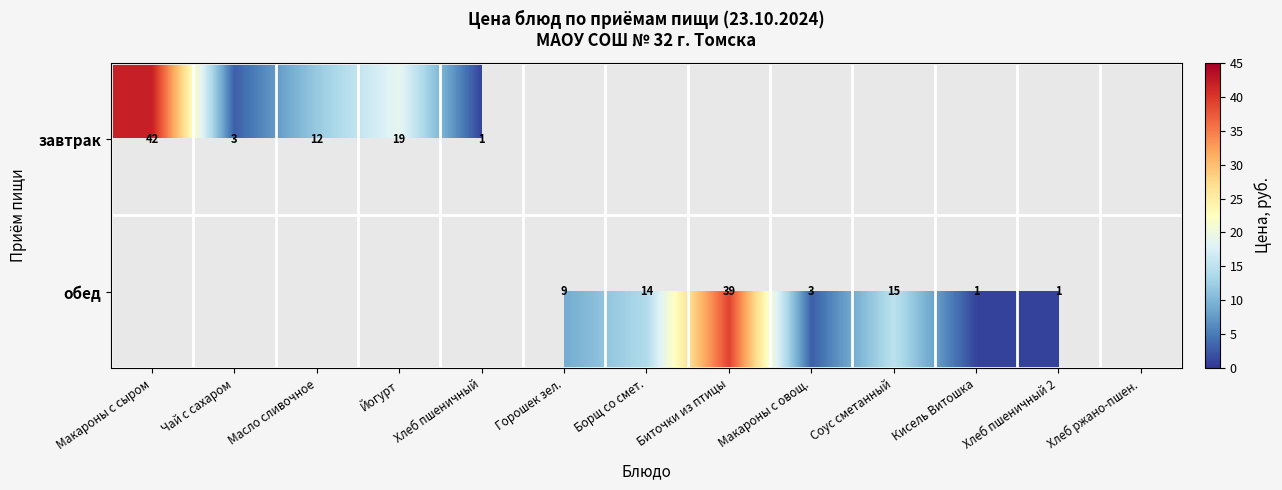

Is the value of завтрак at Масло сливочное greater than the value of обед at Соус сметанный?

No